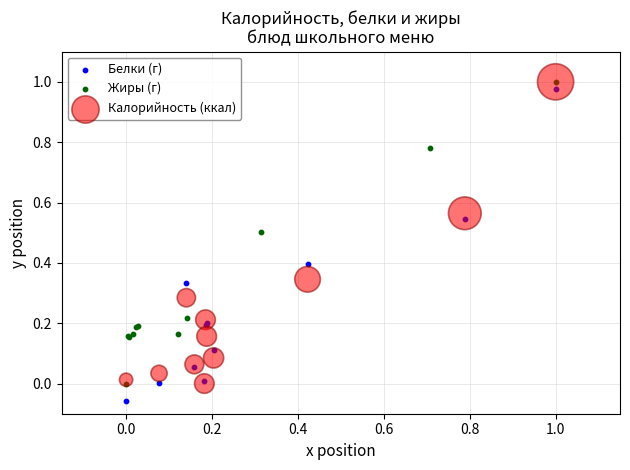

What are all the series names shown in the legend?

Белки (г), Жиры (г), Калорийность (ккал)